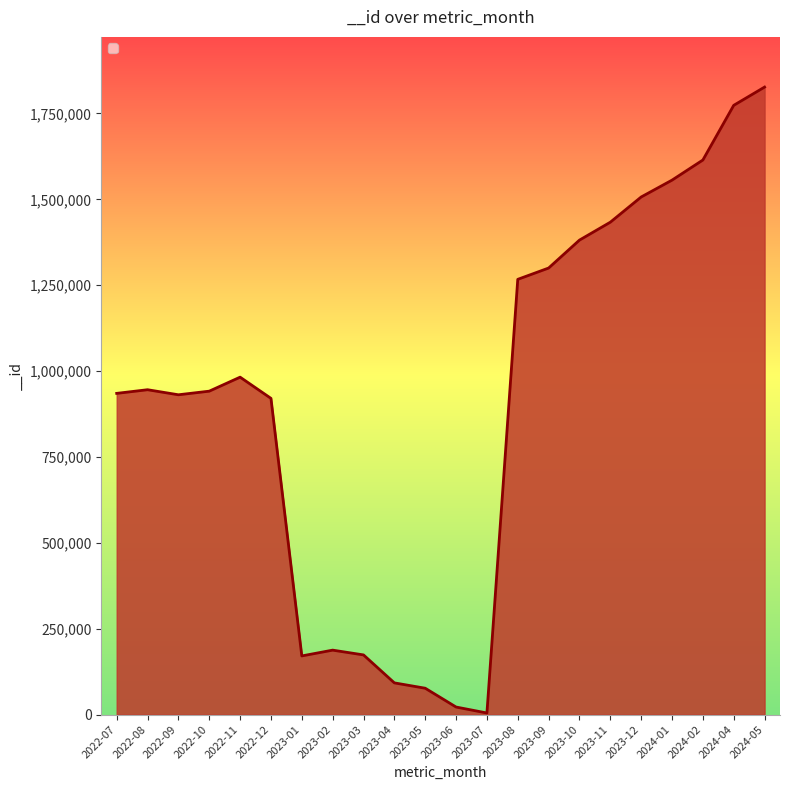

What is the difference between the values at 2023-10 and 2022-12?

460788